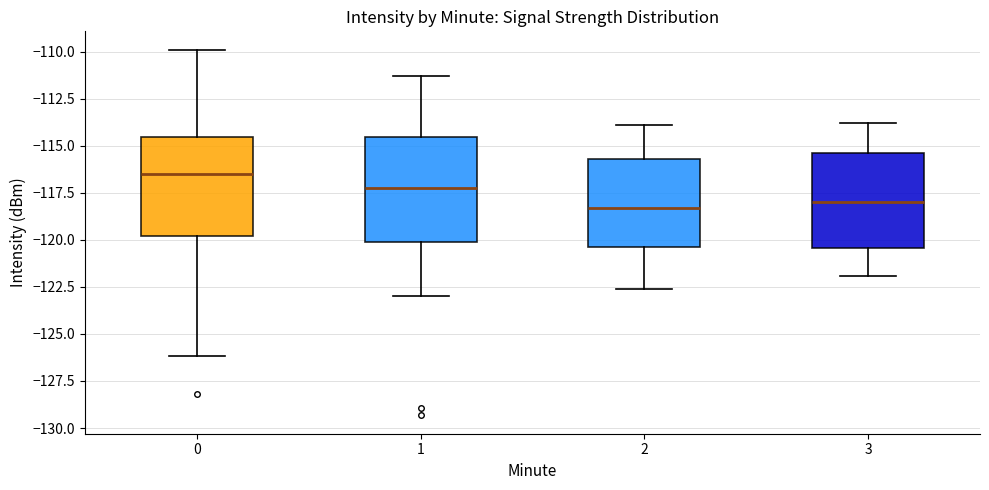

Reading left to right, transcribe this box plot: for each box, give where its median line is, the range the box spans, and where its two whiskers end, as read against the y-axis. The values are not printed on the chart, so give them approximately, as read against the axis.

0: median -116.5, box -120.0 to -114.5, whiskers -126.0 to -110.0
1: median -117.0, box -120.0 to -114.5, whiskers -123.0 to -111.5
2: median -118.5, box -120.5 to -115.5, whiskers -122.5 to -114.0
3: median -118.0, box -120.5 to -115.5, whiskers -122.0 to -114.0